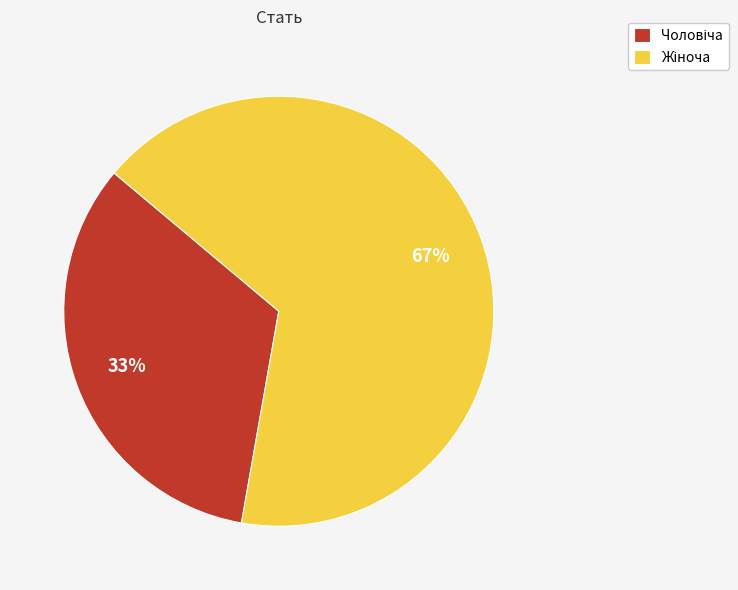

Is there a majority slice in this chart?

Yes